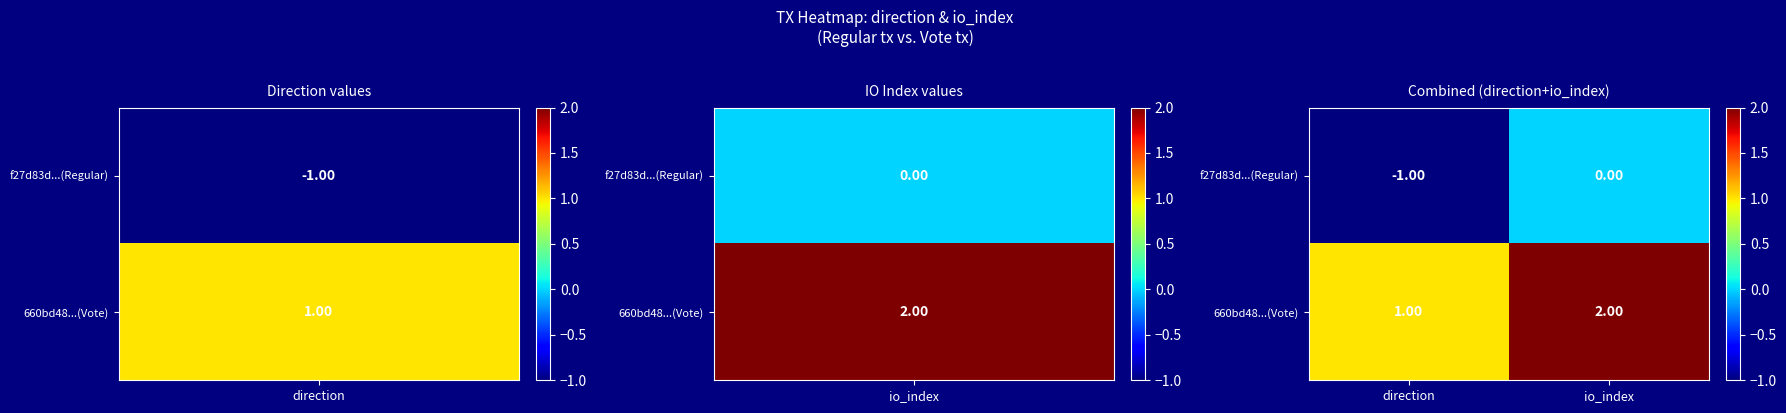

Which series has the largest total across all categories?

660bd48...(Vote)